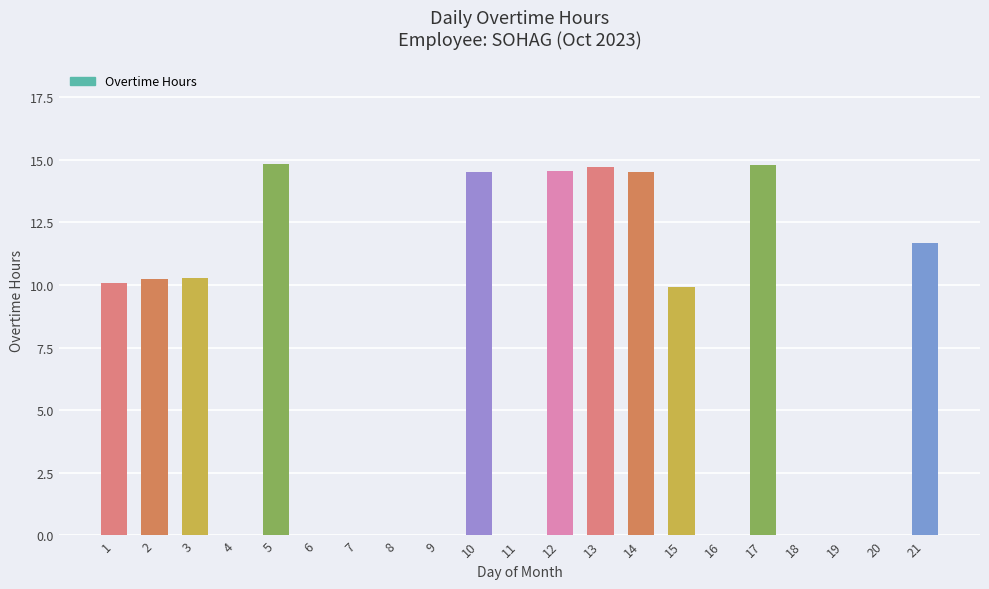

What is the ratio of the value at 14 to the value at 3?

1.4